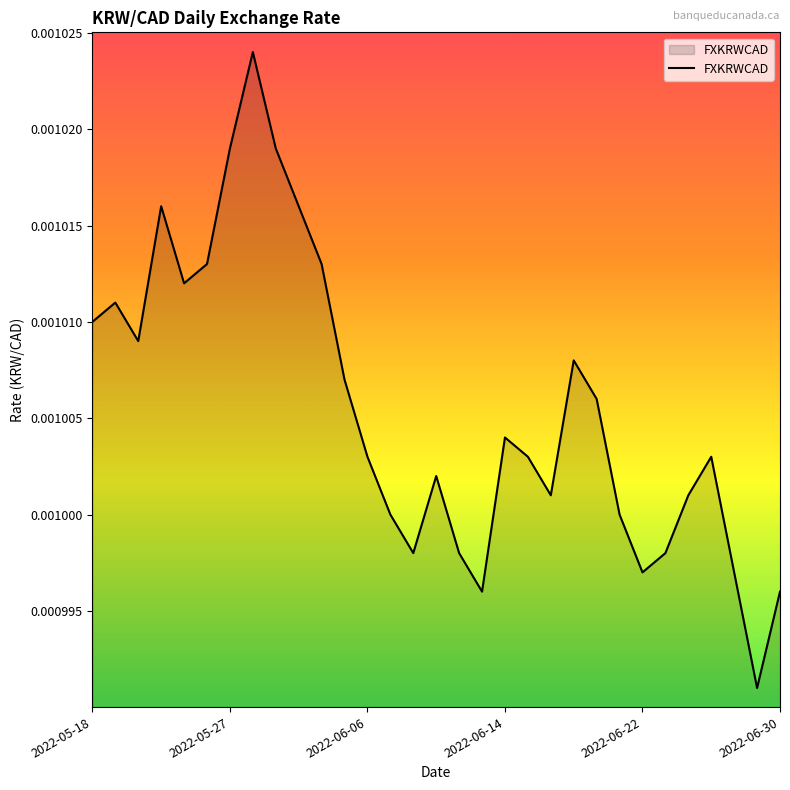

Does the chart have visible grid lines?

No